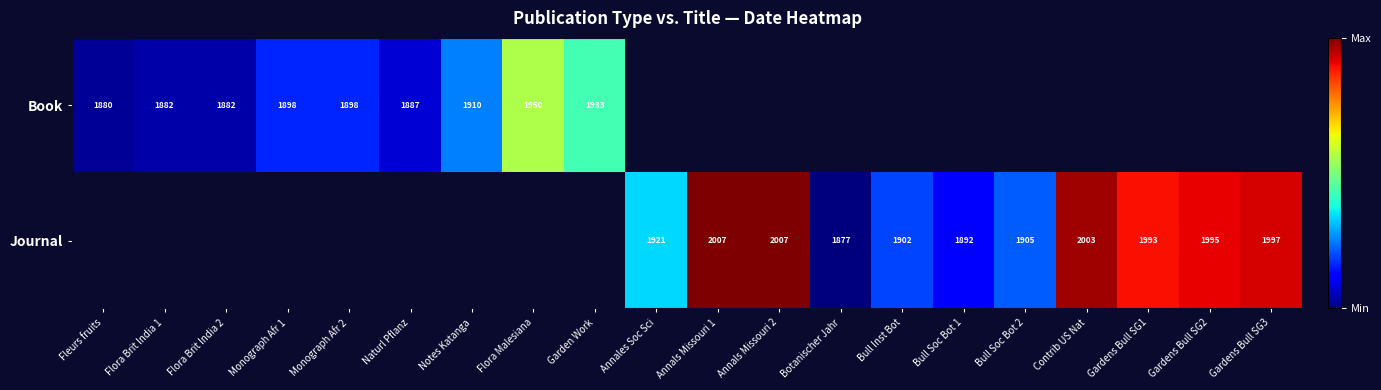

The Book series shows 2843.6 at Flora Malesiana. True or false?

False